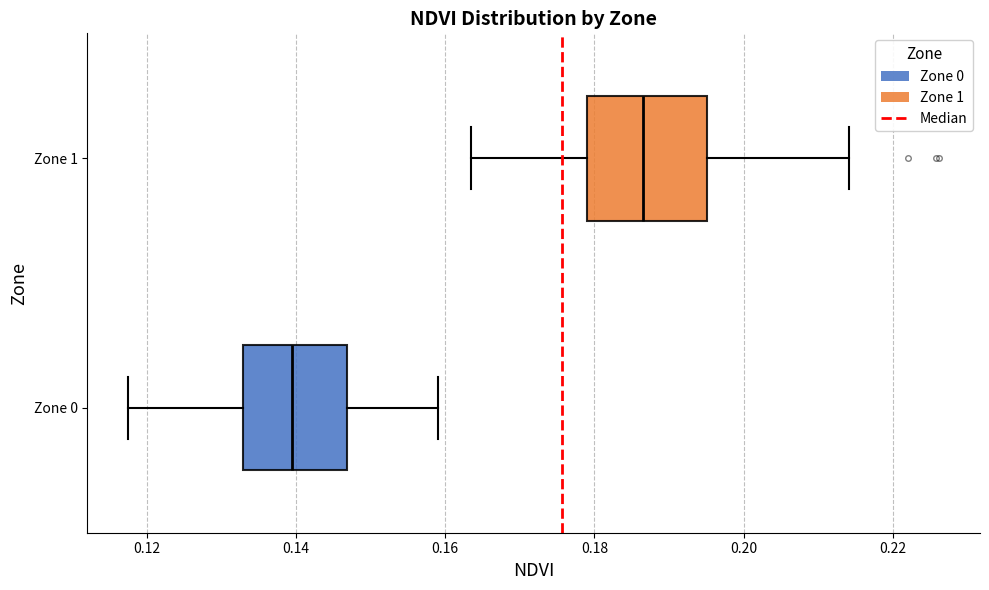

Comparing the boxes themselves (not the whiskers), which one is the widest?

Zone 1